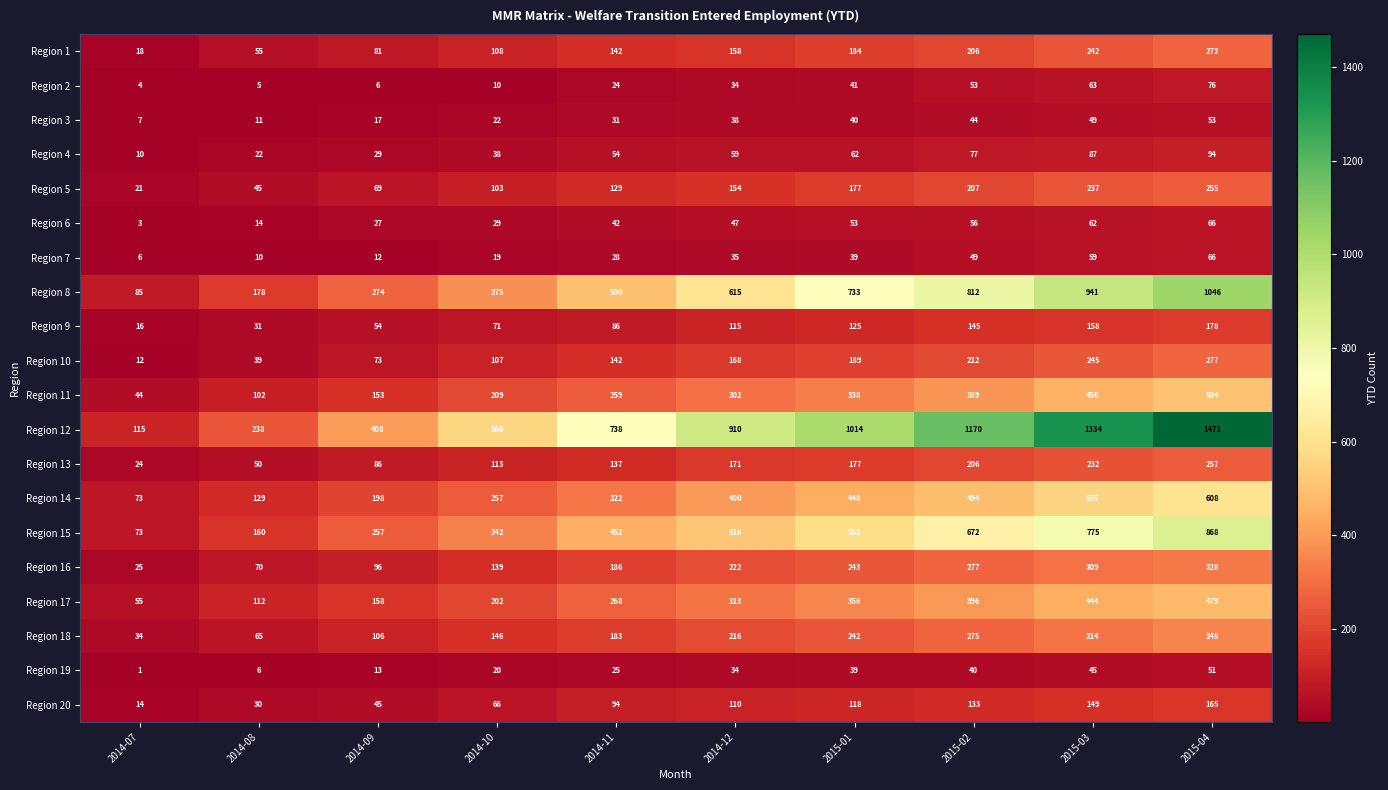

The Region 4 series shows 87 at 2015-03. True or false?

True